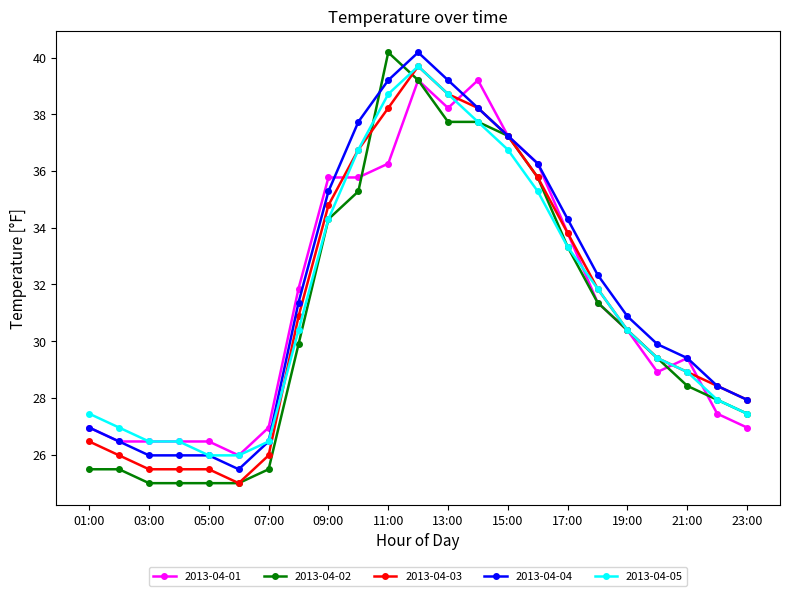

What is the smallest value displayed?

25.0